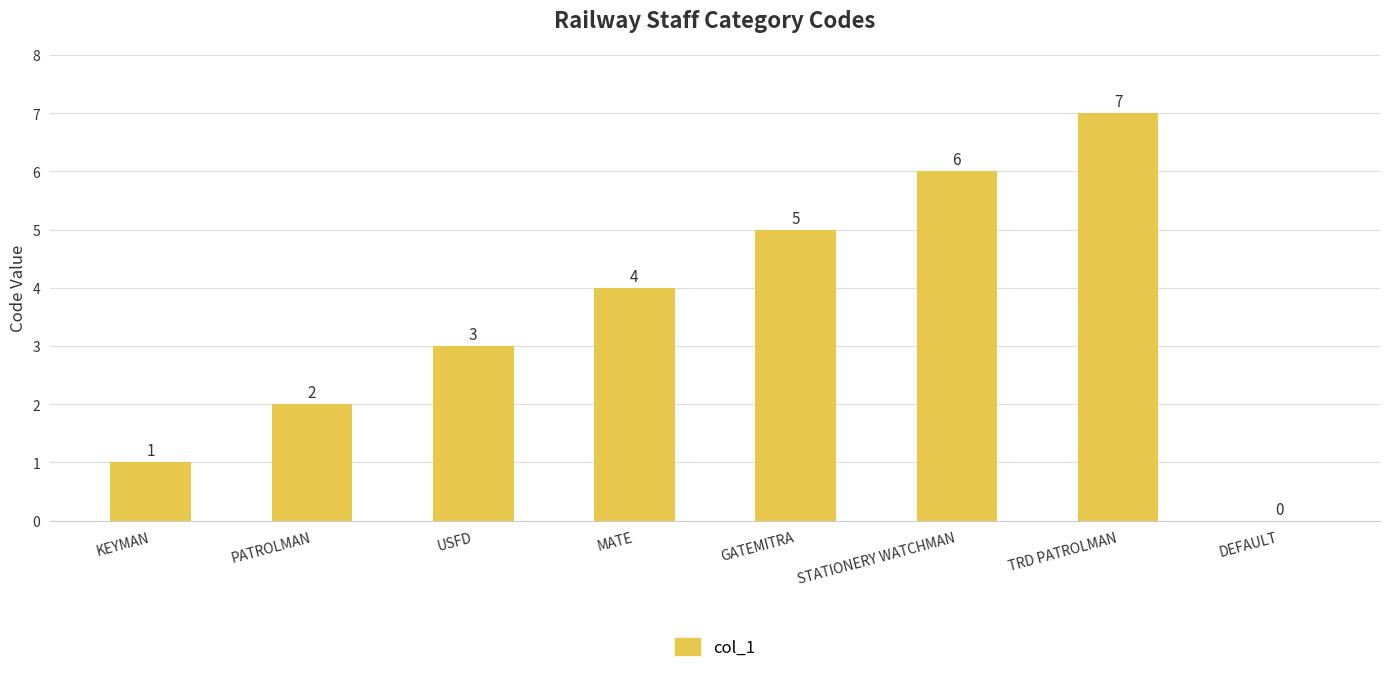

Count the number of data series in this chart.

1